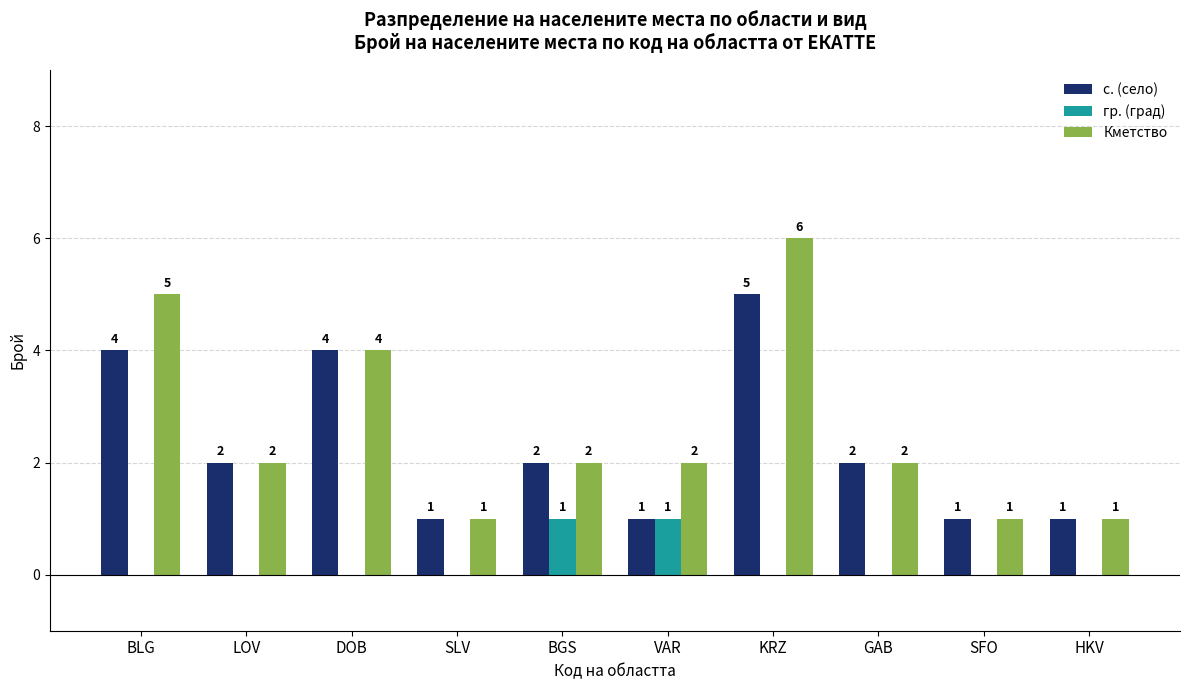

How many positive values does the гр. (град) series have?

2